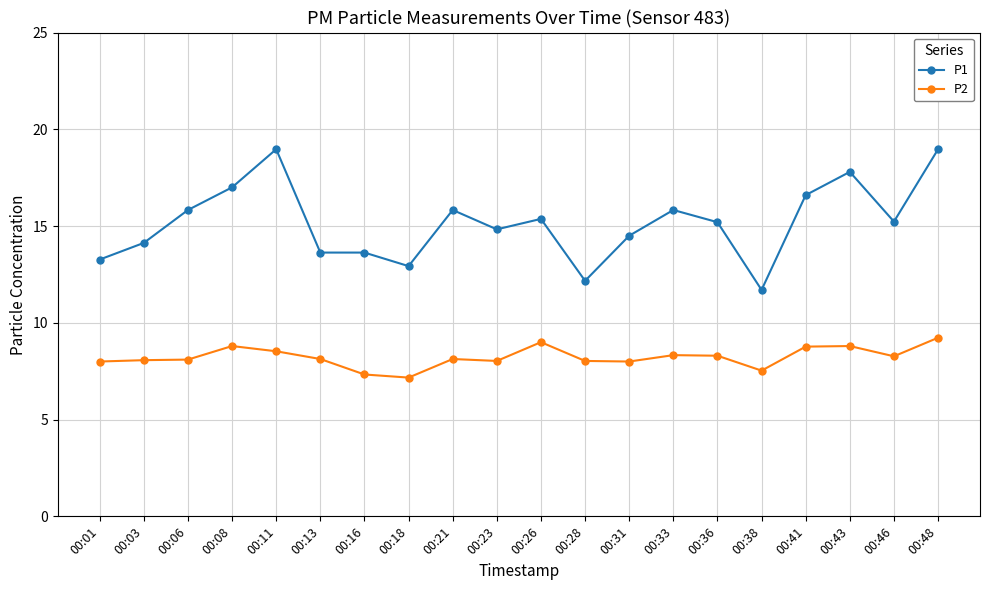

At 00:41, list the series in order from largest to smallest.

P1, P2